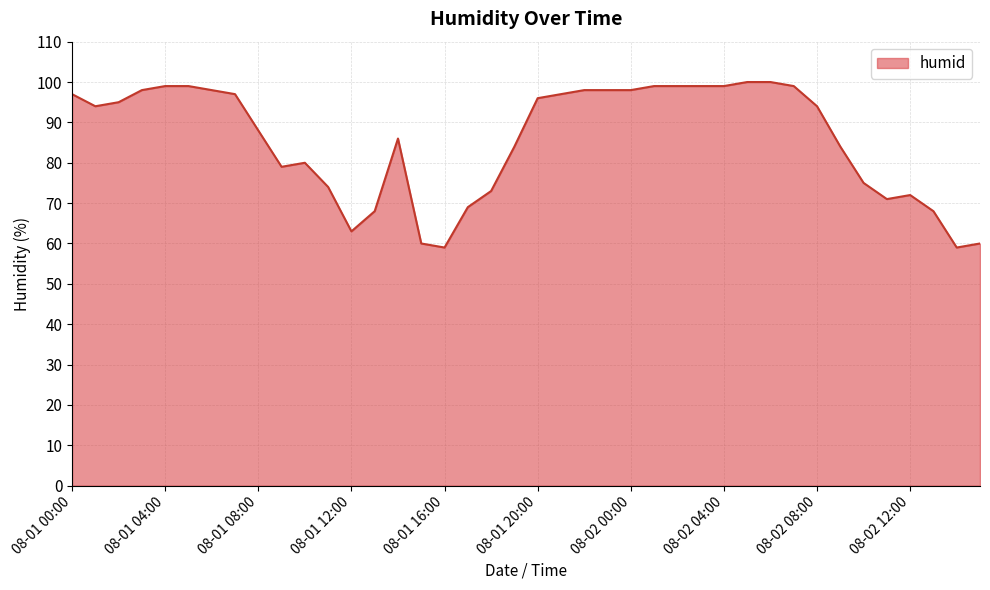

What is the greatest value displayed?

100